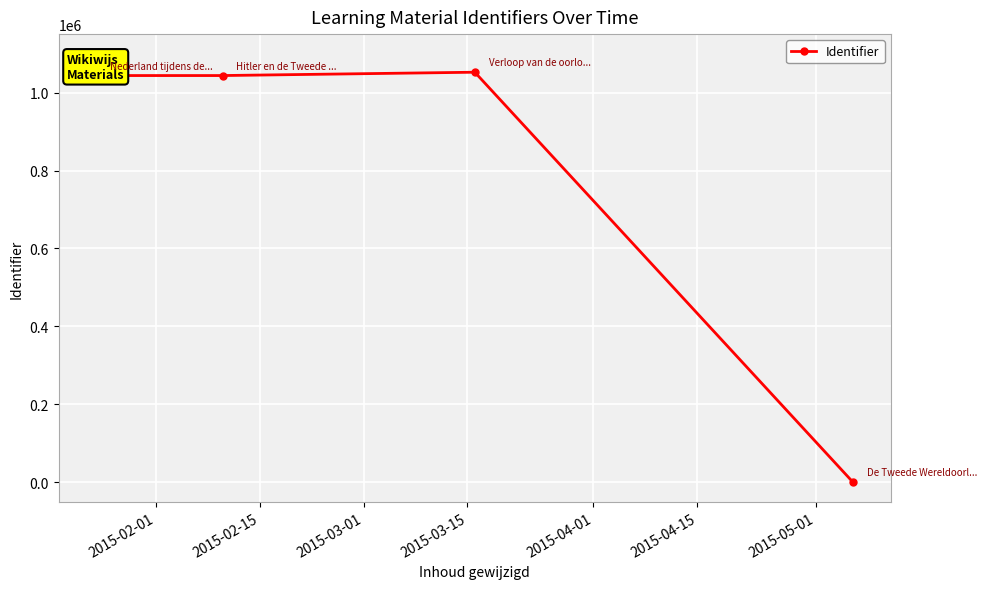

What is the difference between the maximum and minimum values?

1052237